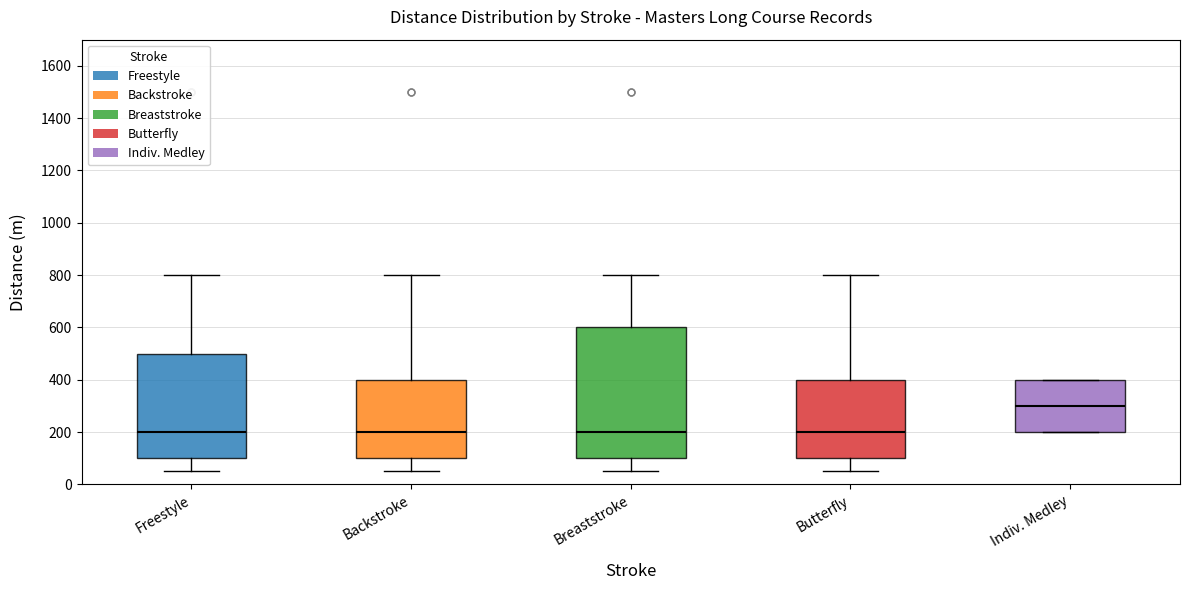

Reading left to right, transcribe this box plot: for each box, give where its median line is, the range the box spans, and where its two whiskers end, as read against the y-axis. The values are not printed on the chart, so give them approximately, as read against the axis.

Freestyle: median 200, box 100 to 500, whiskers 60 to 800
Backstroke: median 200, box 100 to 400, whiskers 60 to 800
Breaststroke: median 200, box 100 to 600, whiskers 60 to 800
Butterfly: median 200, box 100 to 400, whiskers 60 to 800
Indiv. Medley: median 300, box 200 to 400, whiskers 200 to 400